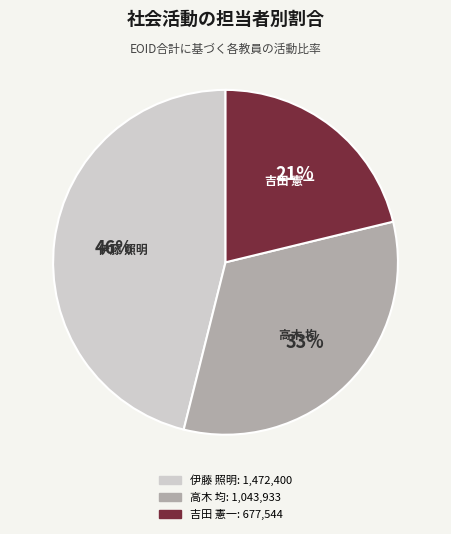

How many segments does this pie chart have?

3